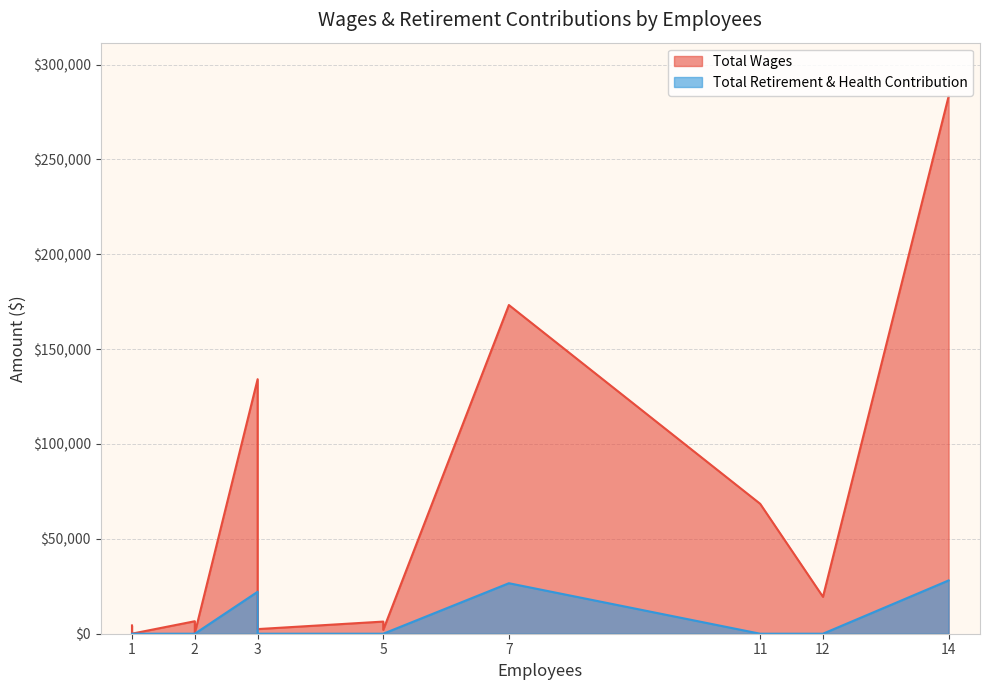

What is the maximum value for Total Wages?

283223